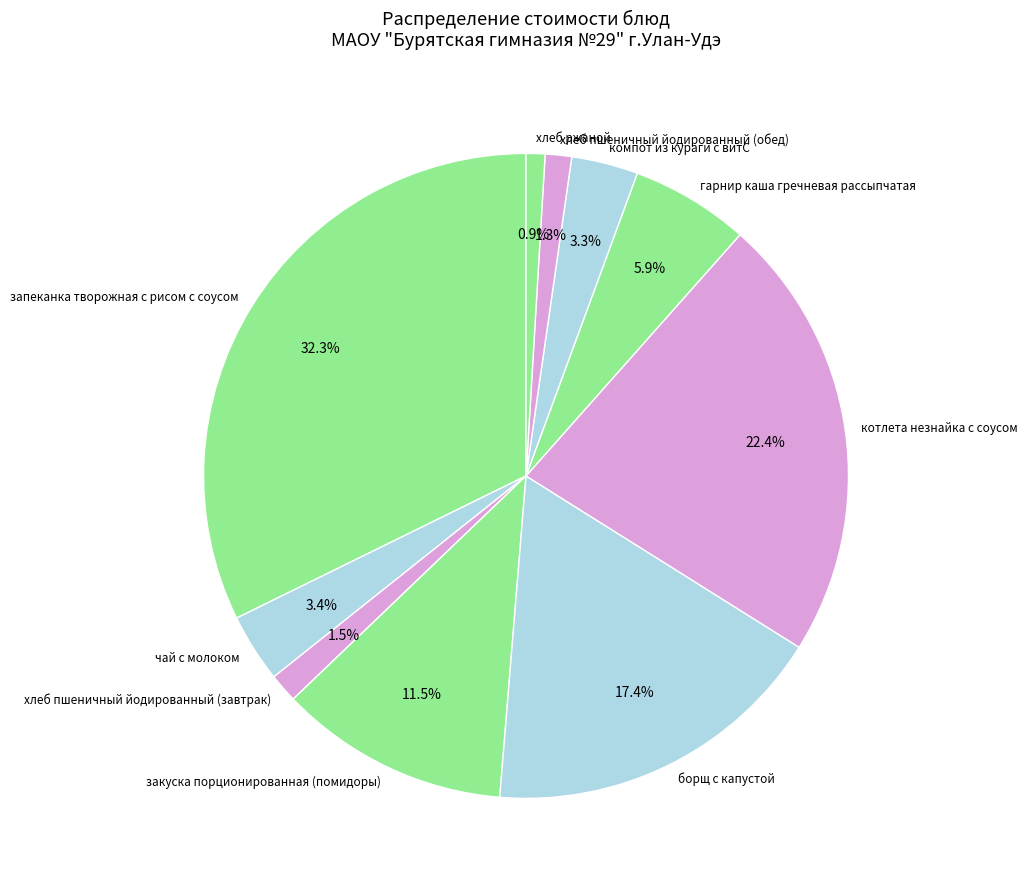

Count the number of slices in the pie.

10